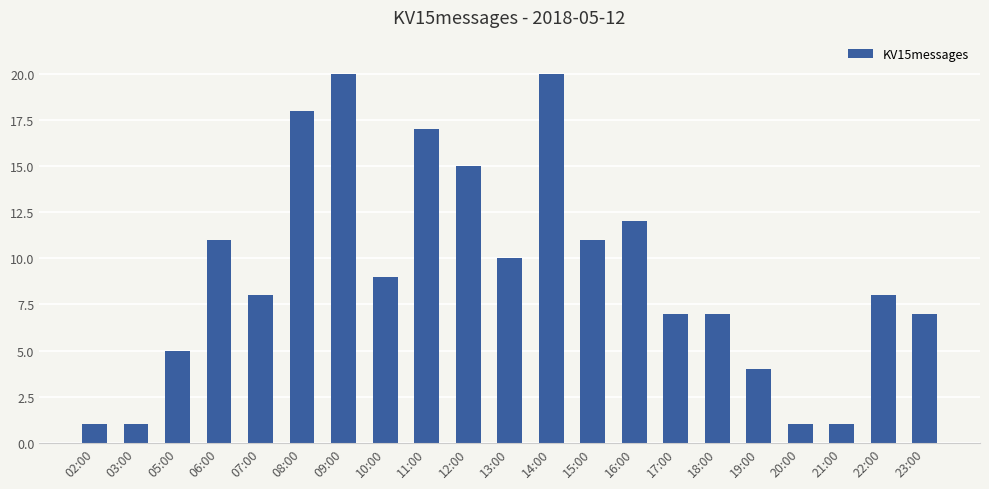

What is the smallest value displayed?

1